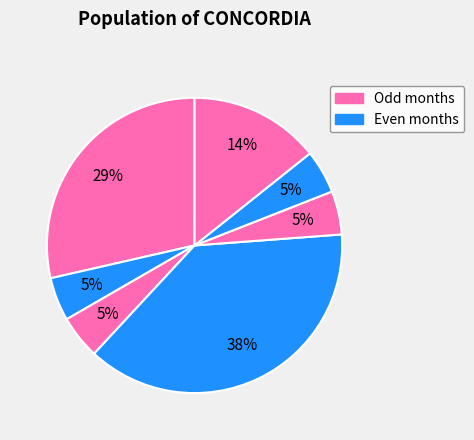

Count the number of slices in the pie.

7